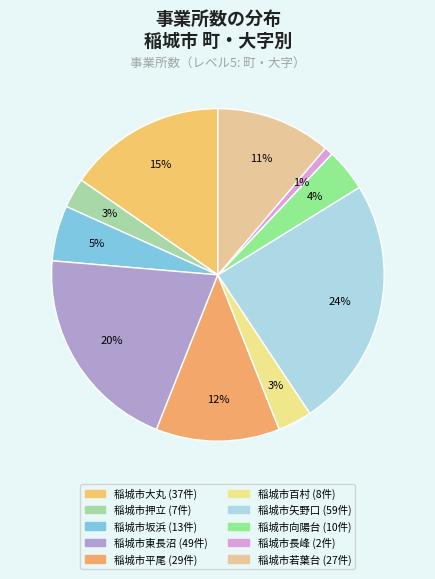

Combined, what portion of the pie is 稲城市平尾 and 稲城市坂浜?

17.4%